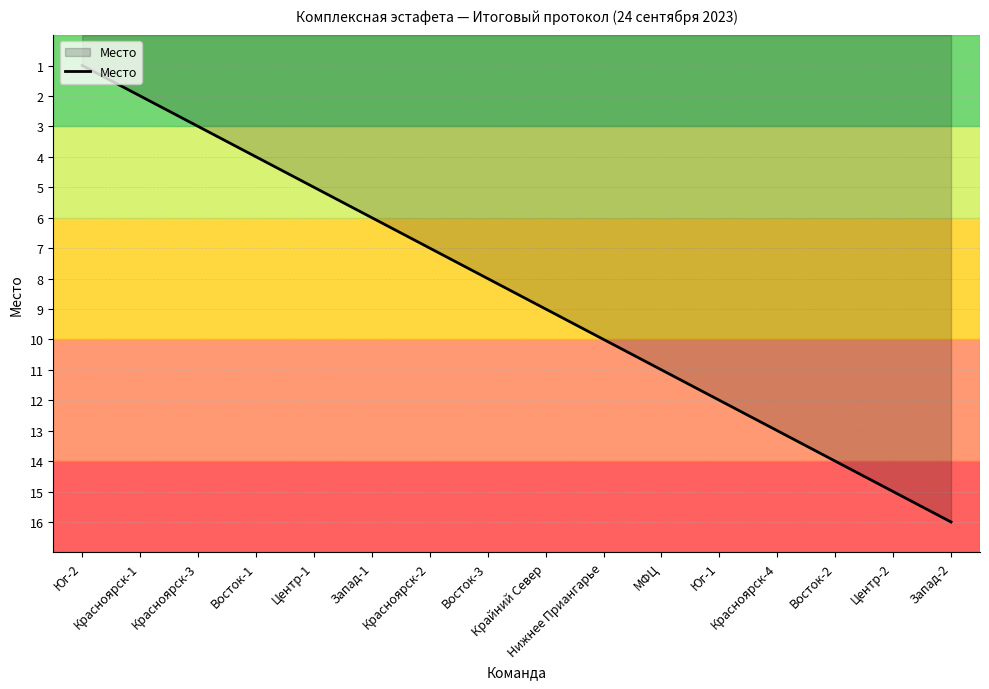

What is the greatest value displayed?

16